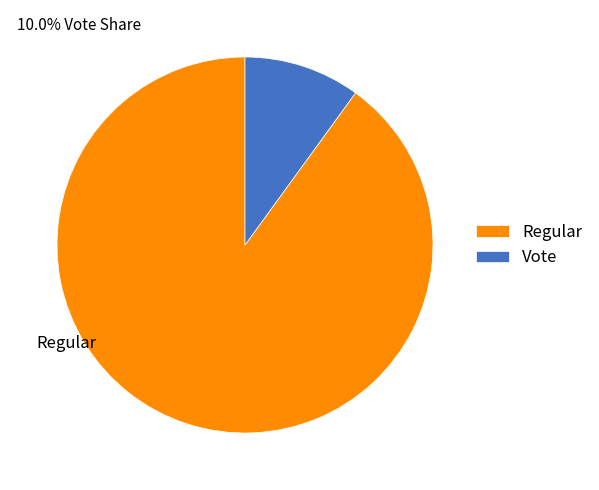

Combined, do Vote and Regular account for over 50%?

Yes